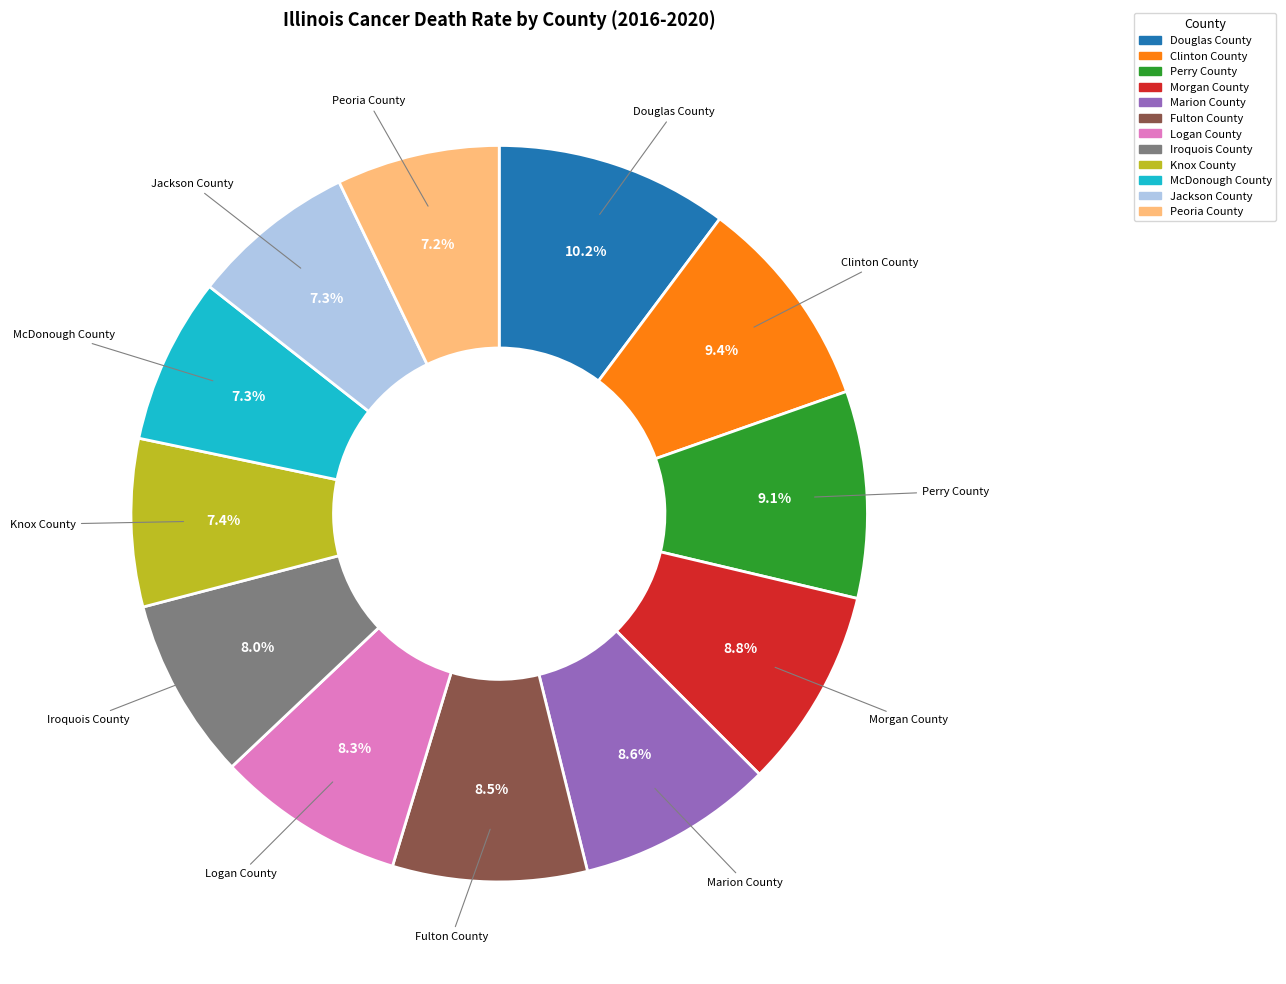

Which category has the biggest portion of the pie?

Douglas County